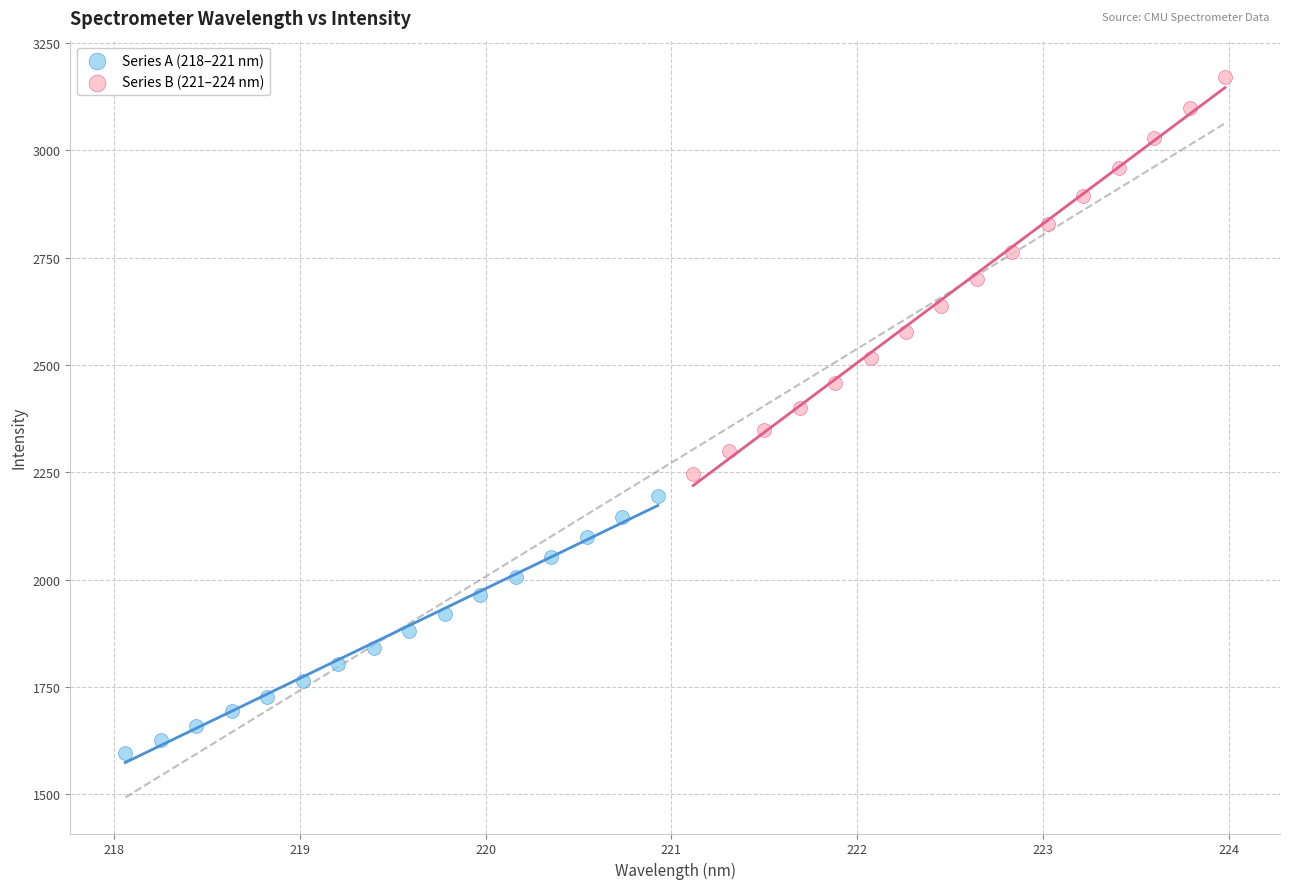

Which series has the largest Y range (max minus min)?

Series B (221–224 nm)